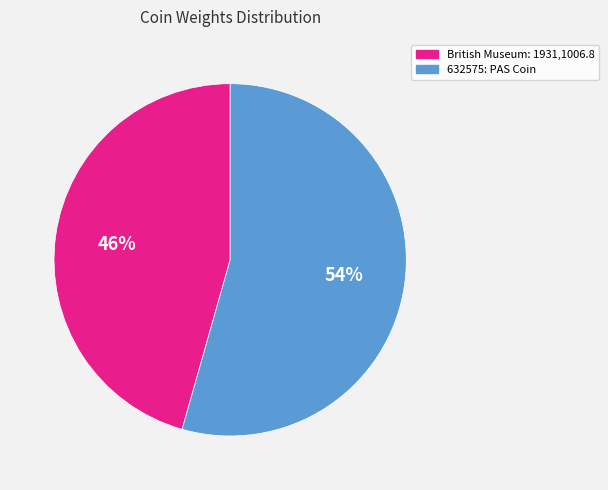

Rank the categories by value from highest to lowest.

632575: PAS Coin, British Museum: 1931,1006.8